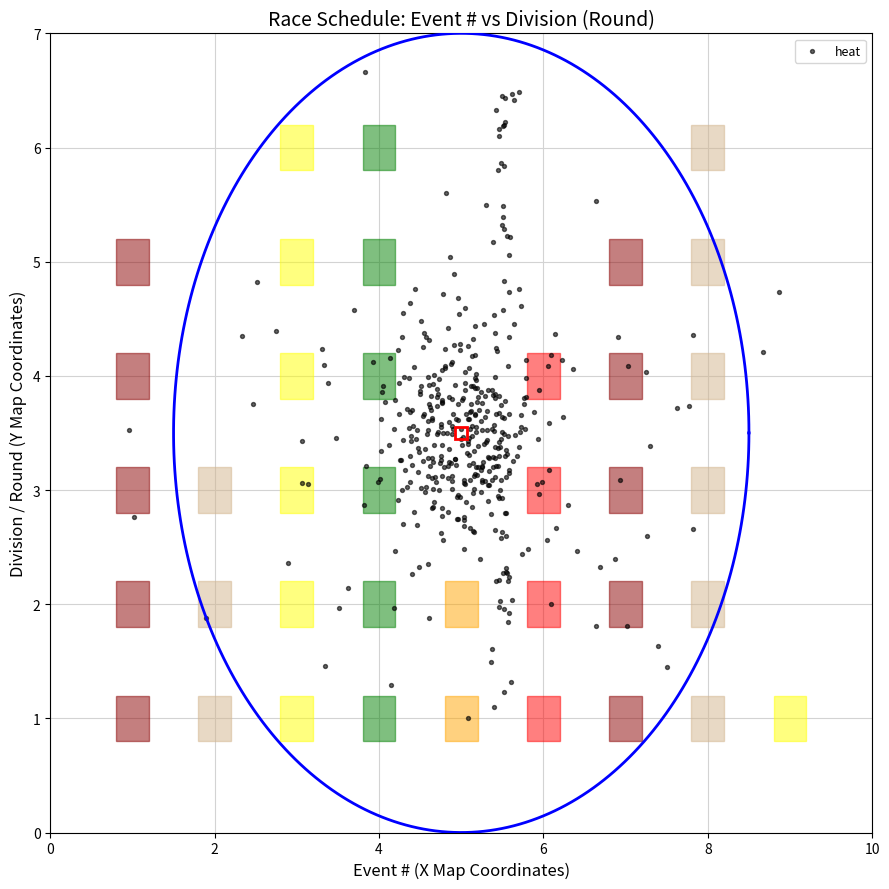

What is the range of Y values (max minus min)?

5.7